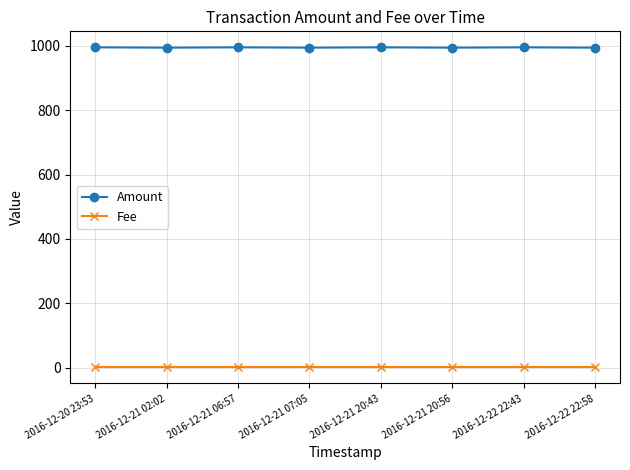

Rank the series at 2016-12-20 23:53 from highest to lowest value.

Amount, Fee